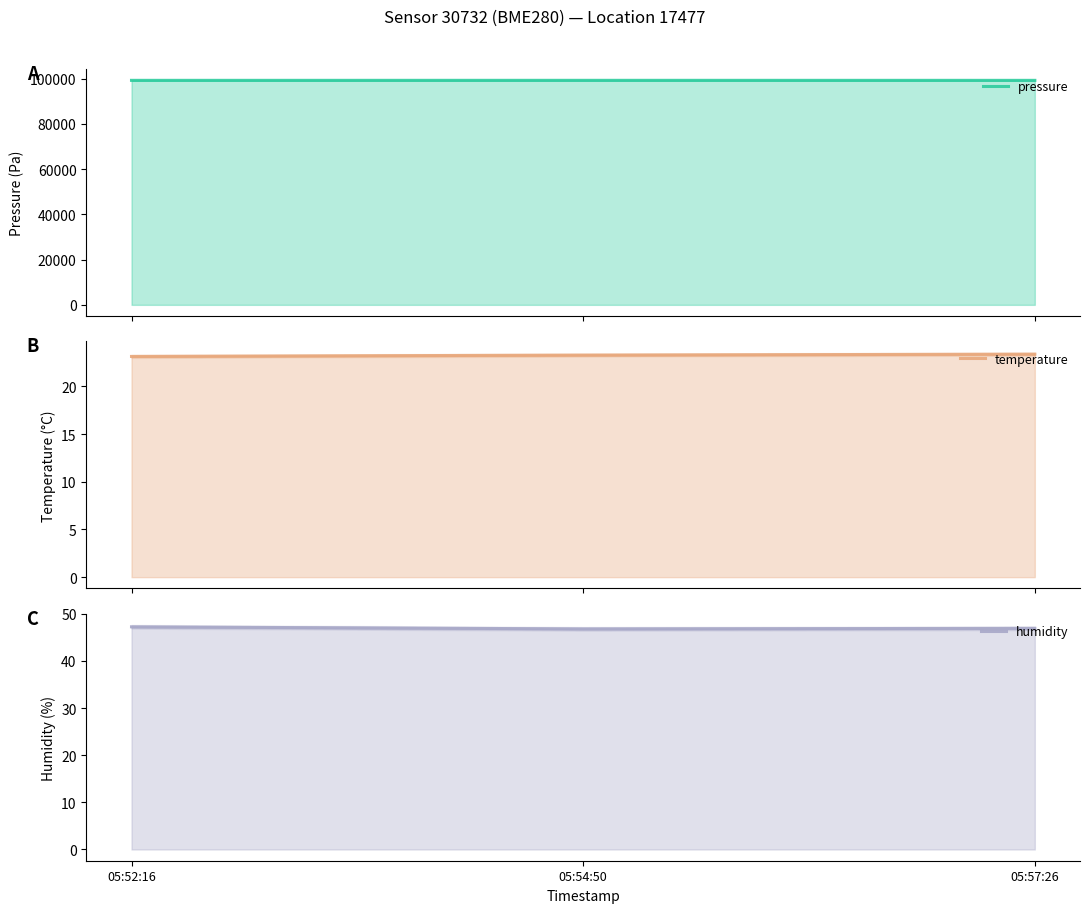

True or false: temperature has a value of 12.5 at 05:54:50.

False